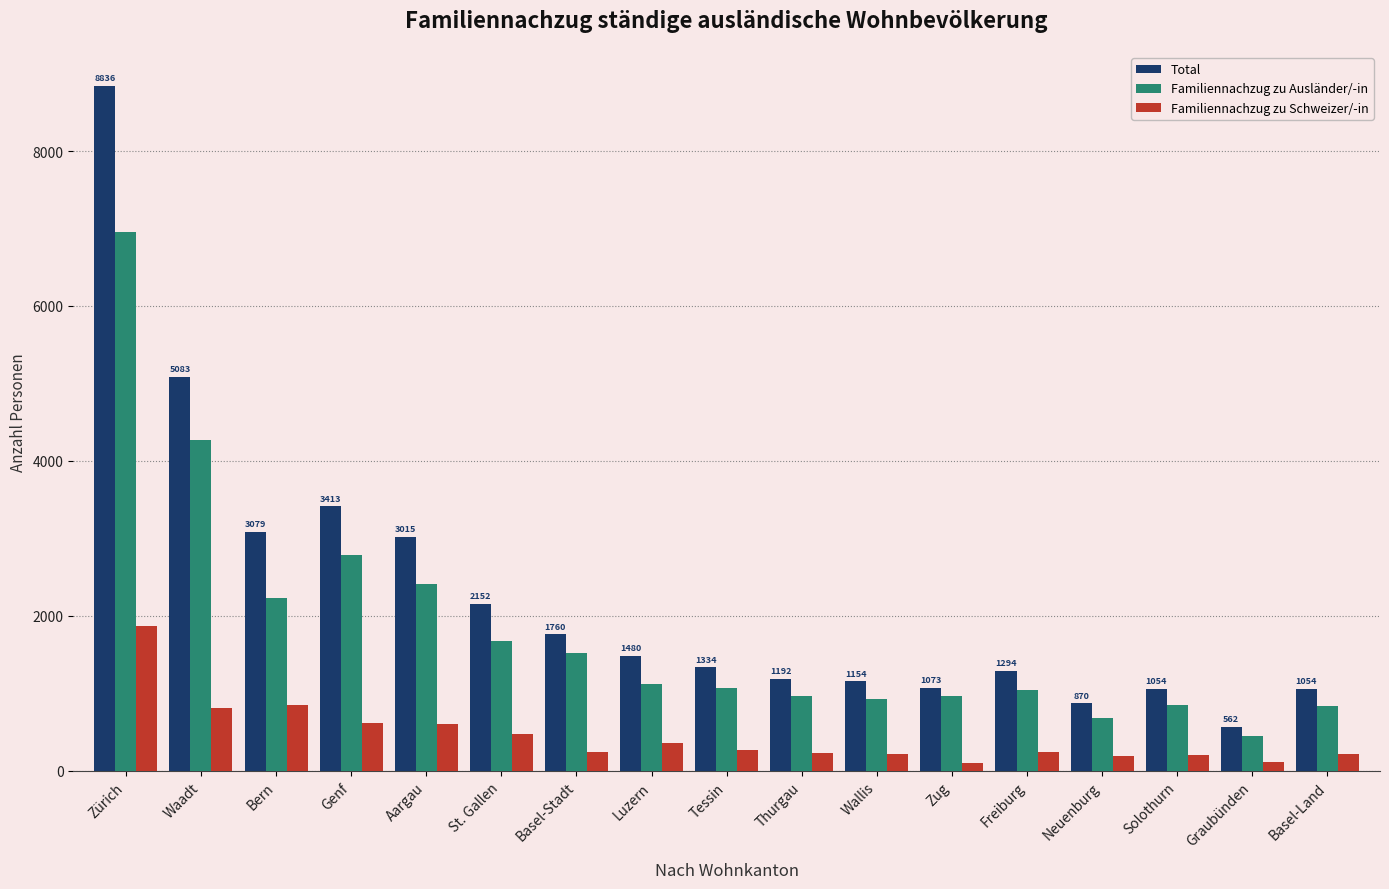

What value does the Total series have at Aargau, to the nearest 50?

3000